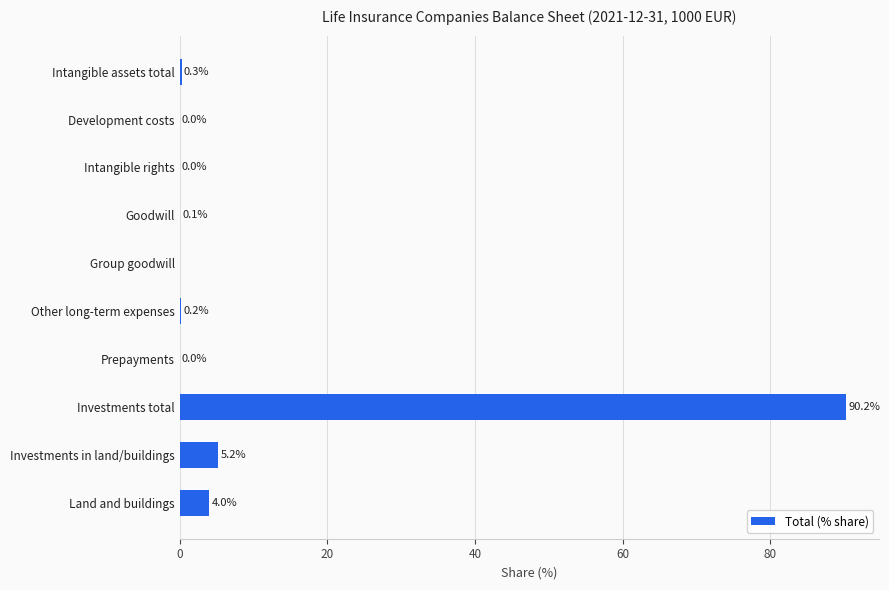

At which label is the value closest to 45?

Investments in land/buildings